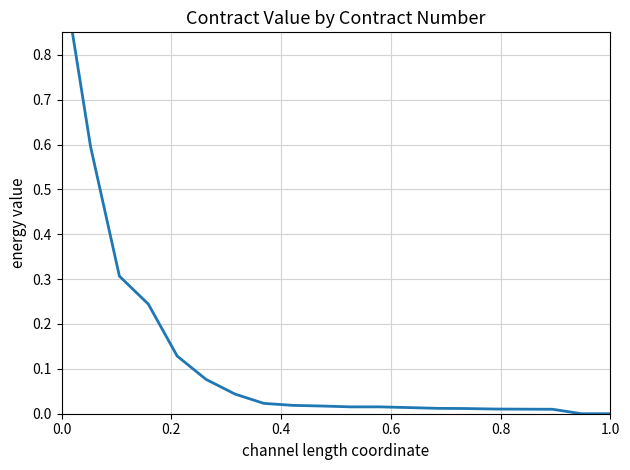

Count the number of categories in the chart.

20